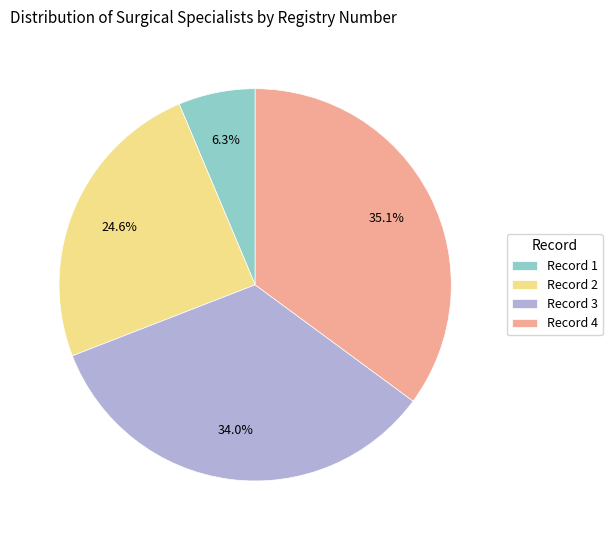

How many segments does this pie chart have?

4